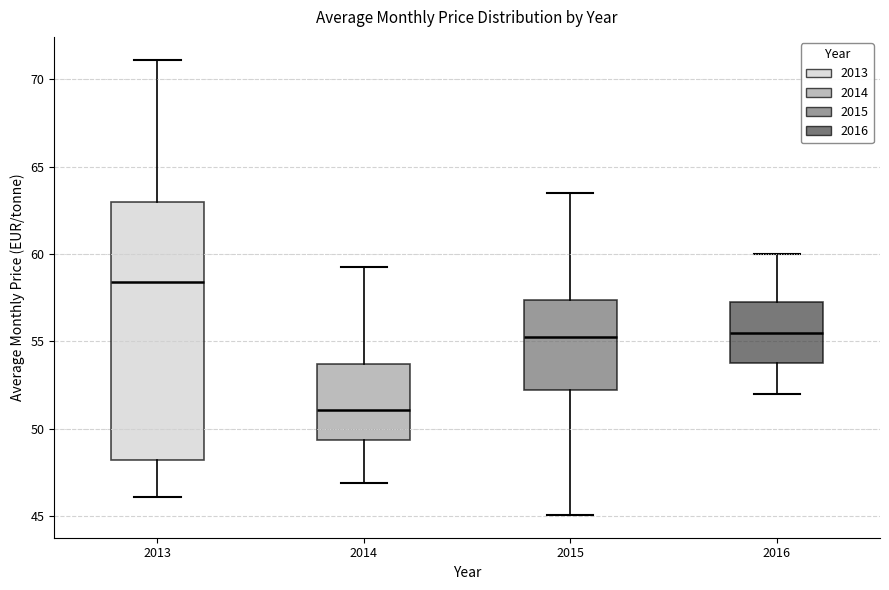

Comparing the boxes themselves (not the whiskers), which one is the tallest?

2013